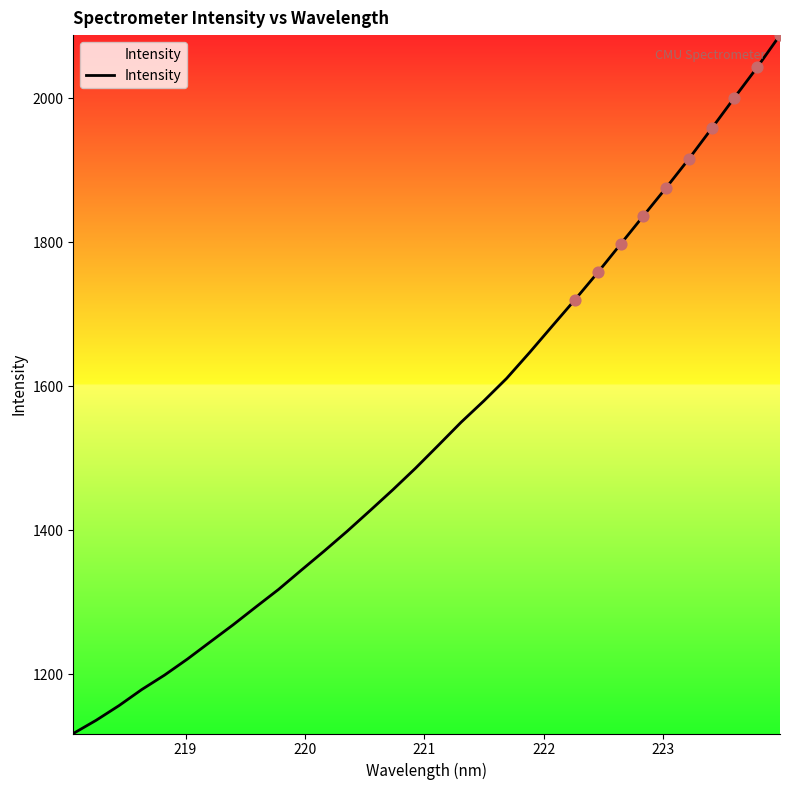

What is the maximum value shown in the chart?

2087.6